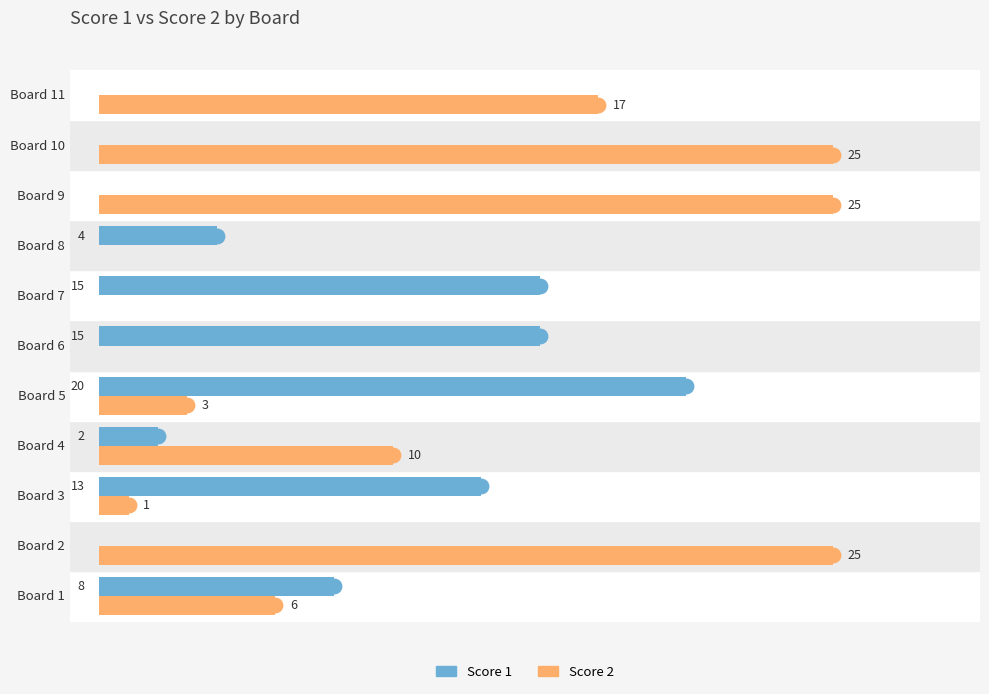

Is the value of Score 1 at Board 8 greater than the value of Score 2 at Board 11?

No